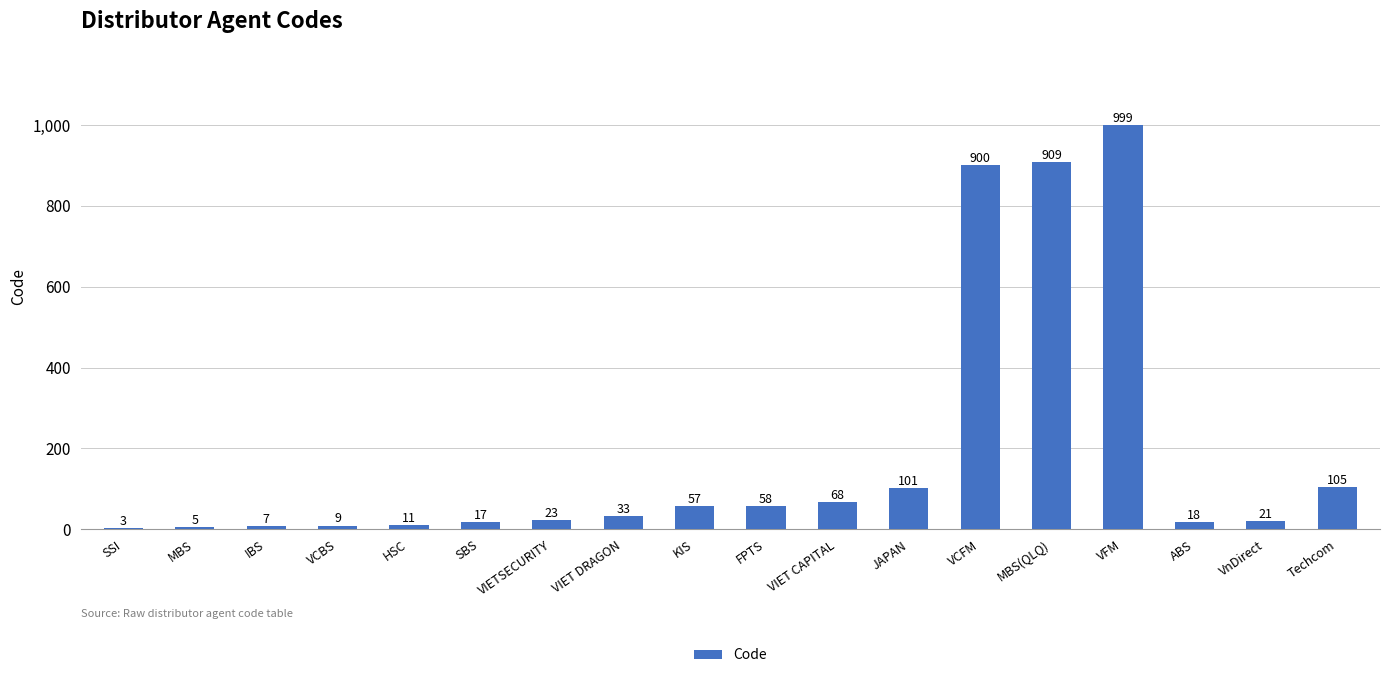

How many categories are shown in the chart?

18